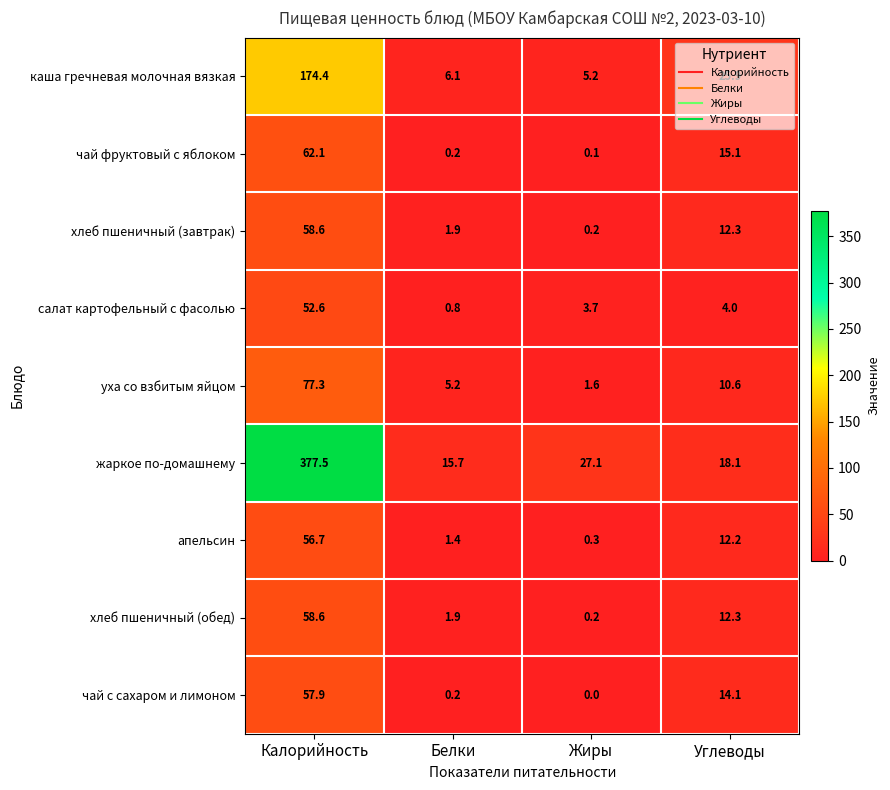

True or false: жаркое по-домашнему has a value of 27.1 at Жиры.

True